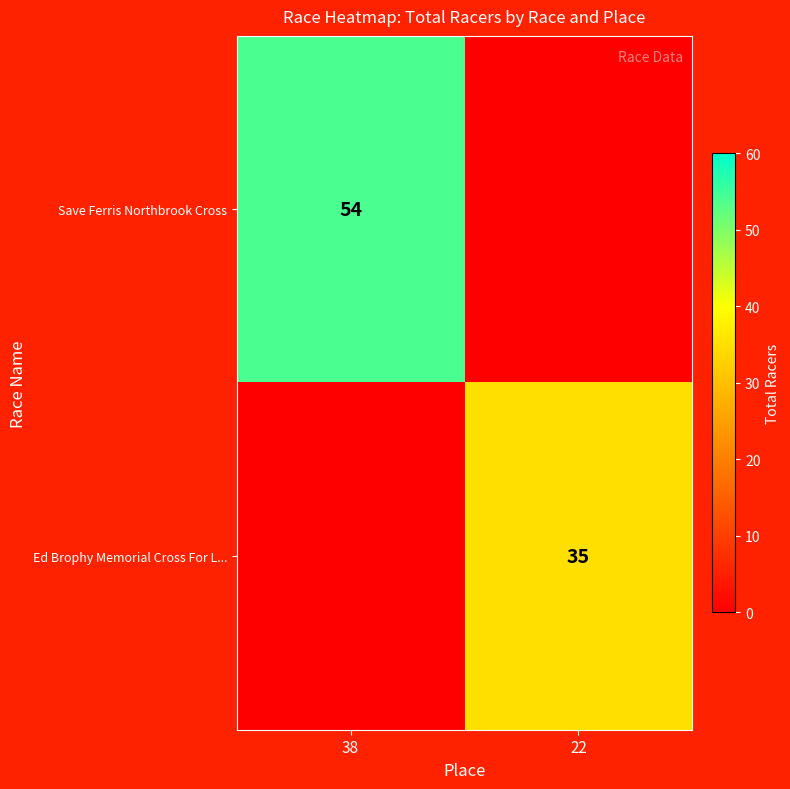

Is the value of Save Ferris Northbrook Cross at 38 greater than the value of Ed Brophy Memorial Cross For L... at 22?

Yes